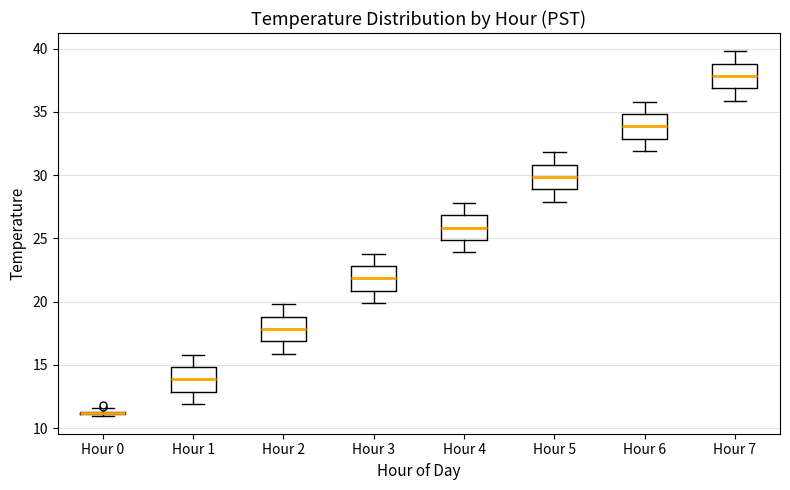

Where does the upper whisker of the box for Hour 1 end on the y-axis? The values are not printed on the chart, so give them approximately, as read against the axis.

16.0